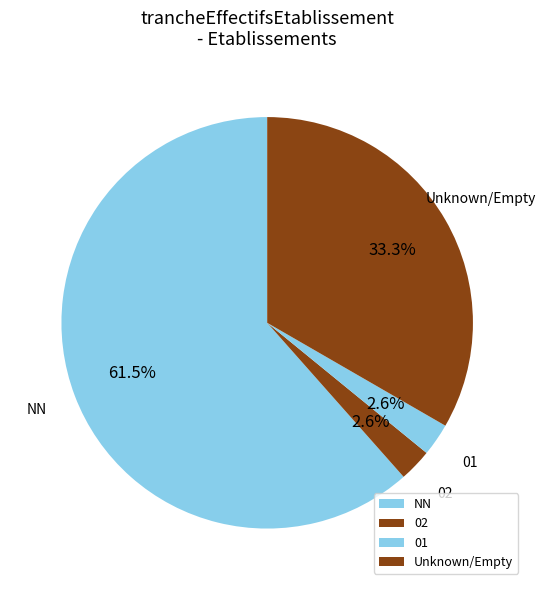

Is there a majority slice in this chart?

Yes